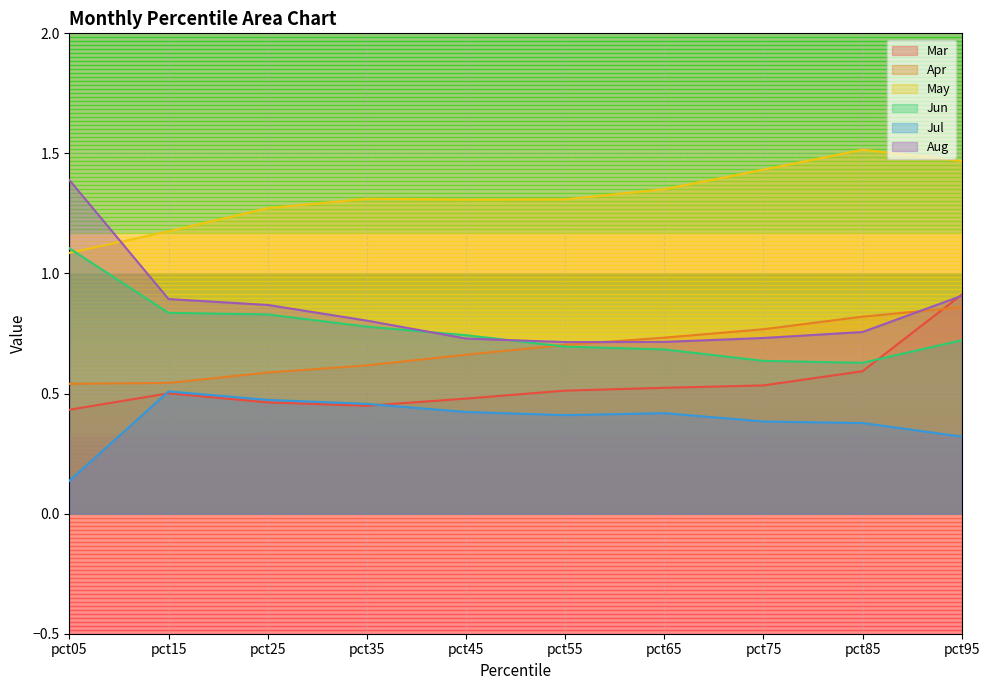

List the labels in order of Mar value, smallest first.

pct05, pct35, pct25, pct45, pct15, pct55, pct65, pct75, pct85, pct95